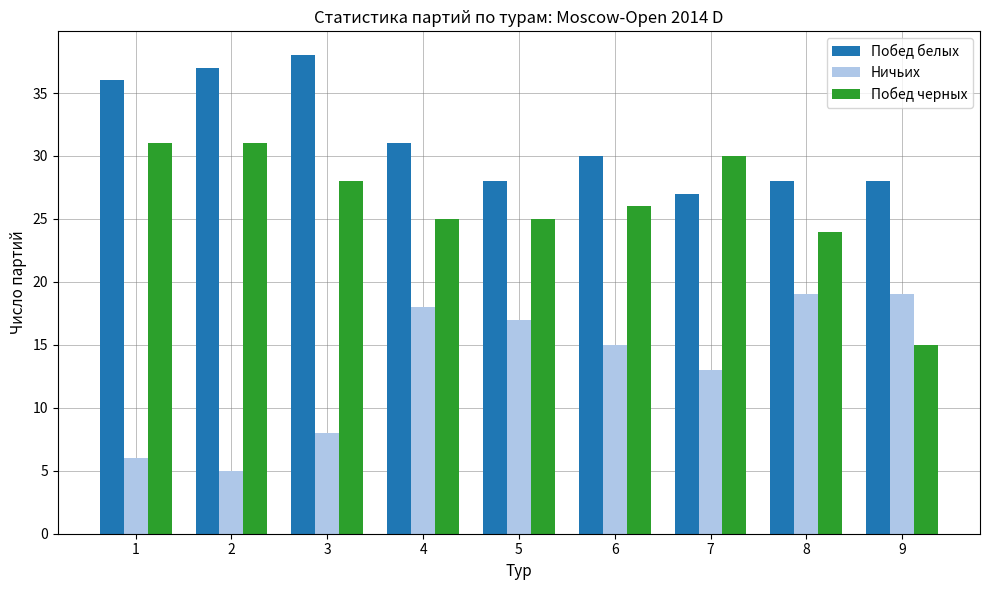

List the series in order of their overall mean, highest first.

Побед белых, Побед черных, Ничьих